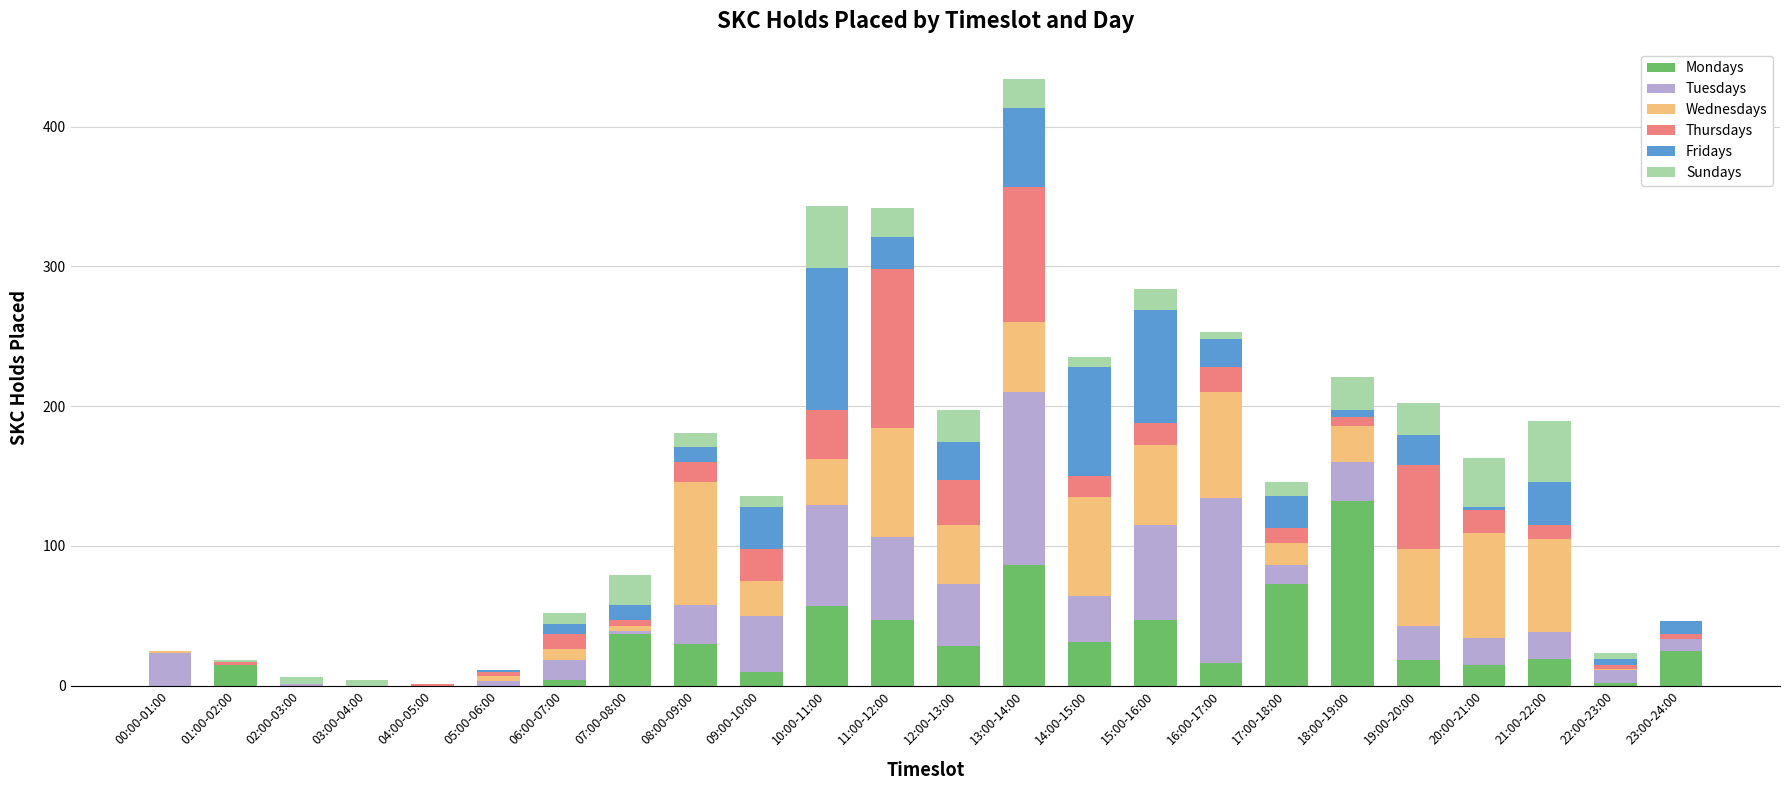

What is the sum of all Mondays values?

692